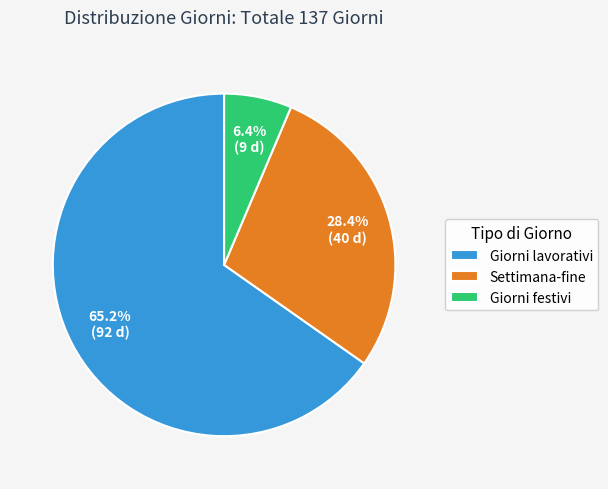

How many segments does this pie chart have?

3